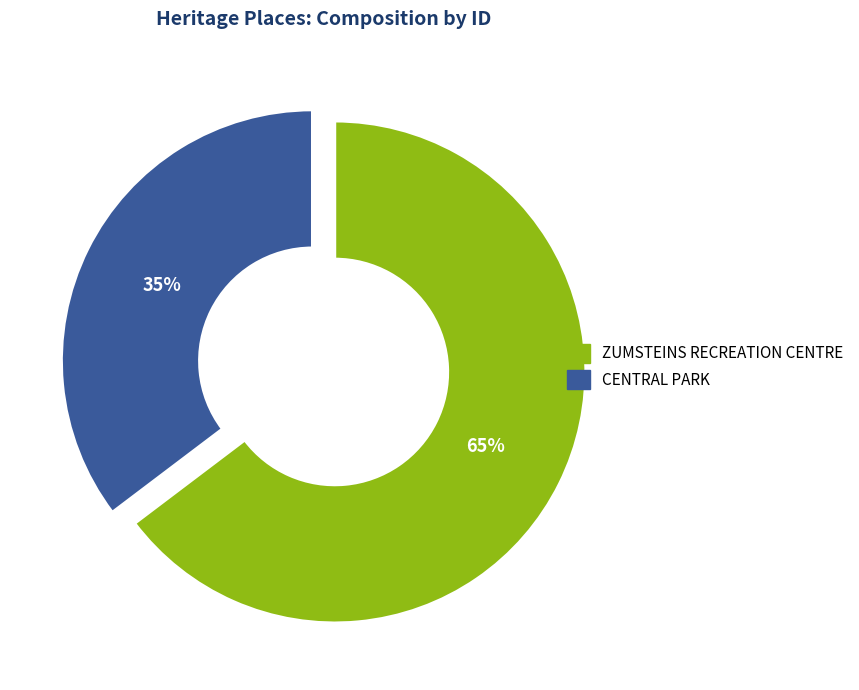

Which category has the biggest portion of the pie?

ZUMSTEINS RECREATION CENTRE